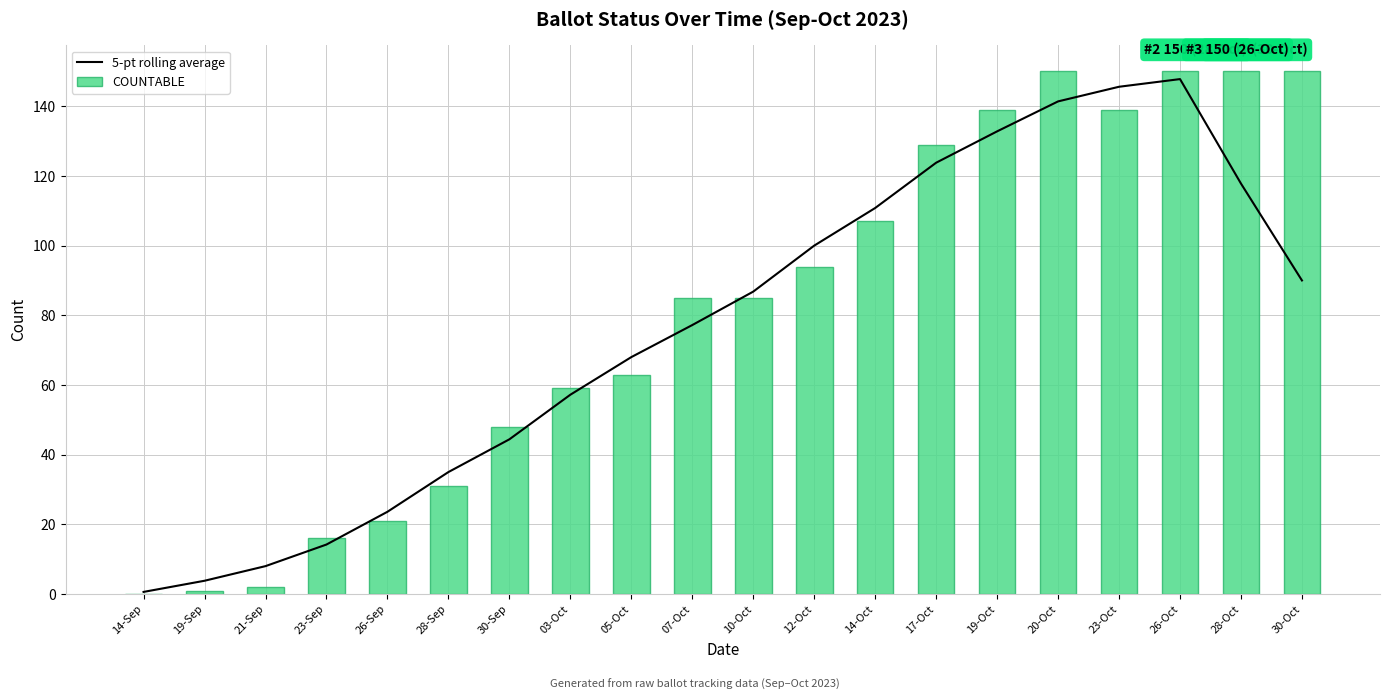

The COUNTABLE series shows -98.0 at 14-Sep. True or false?

False